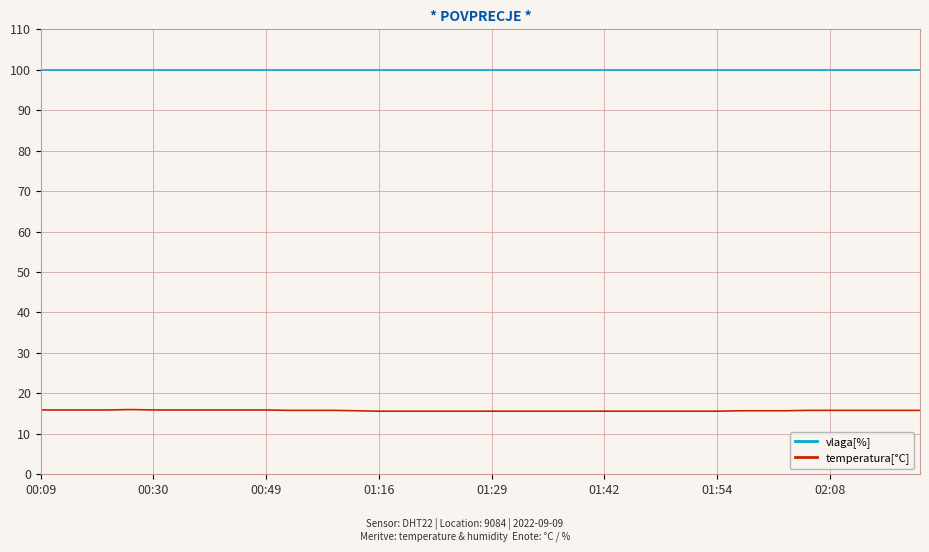

Rank the series by their maximum value, from lowest to highest.

temperatura[°C], vlaga[%]